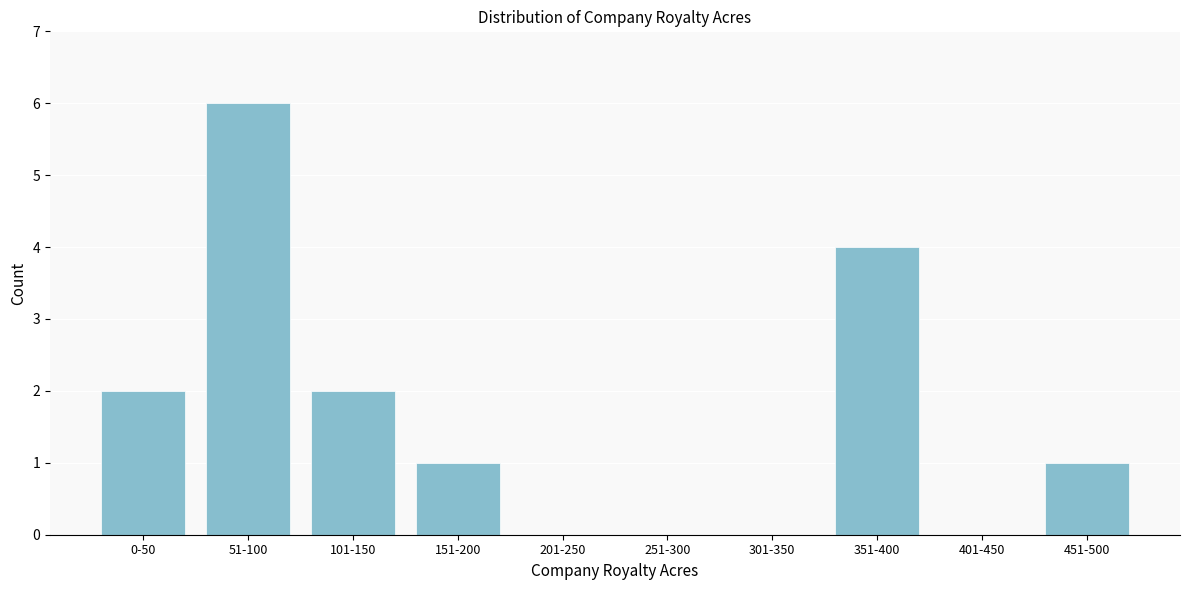

Reading left to right, extract all data points from this chart.

0-50=2	51-100=6	101-150=2	151-200=1	201-250=0	251-300=0	301-350=0	351-400=4	401-450=0	451-500=1